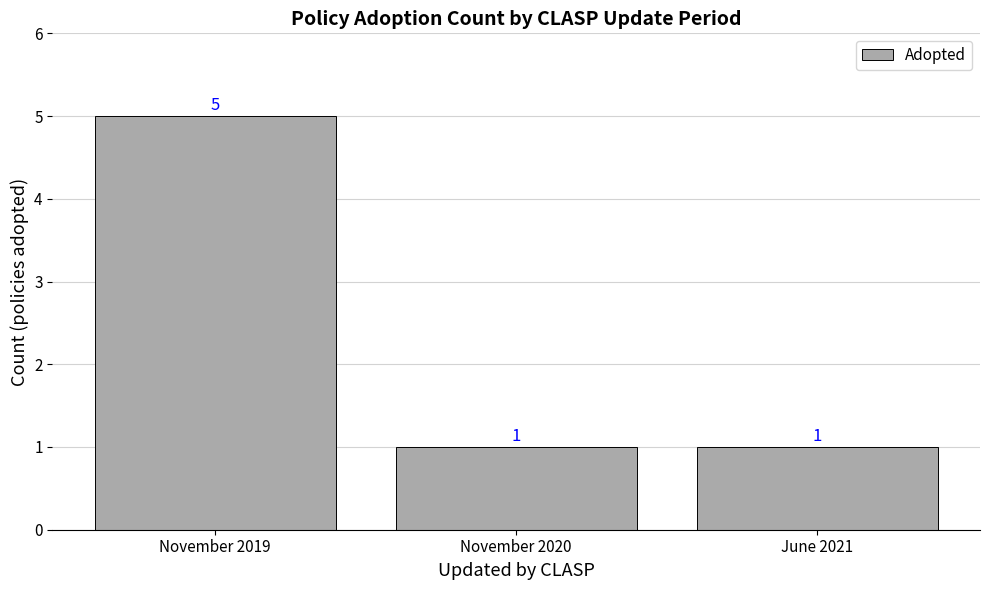

What is the label of the 3rd bar from the right?

November 2019